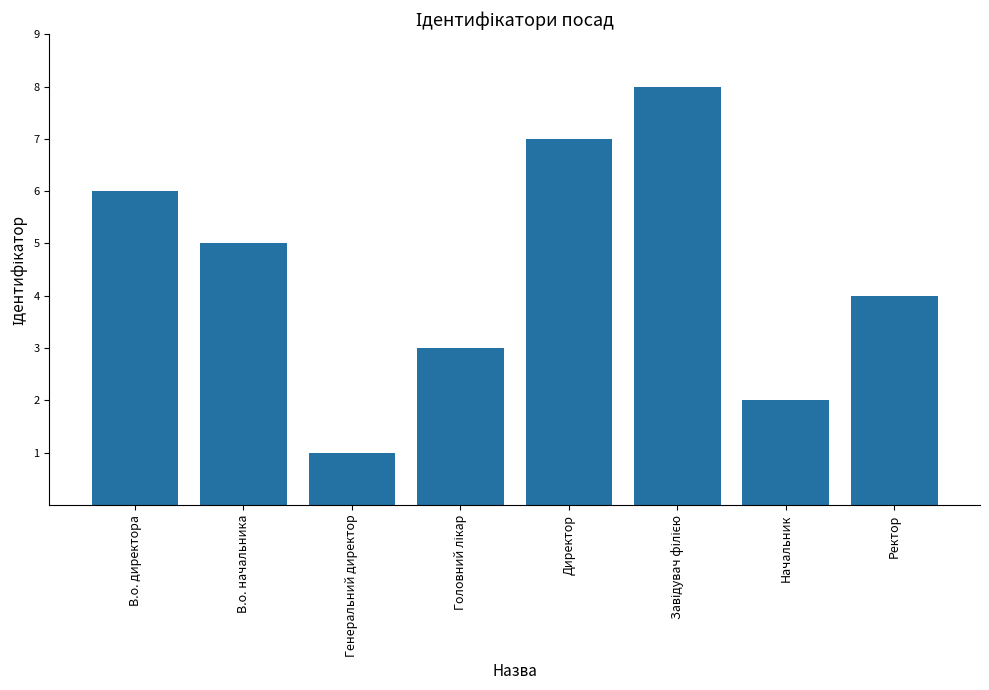

Does the chart contain any negative values?

No